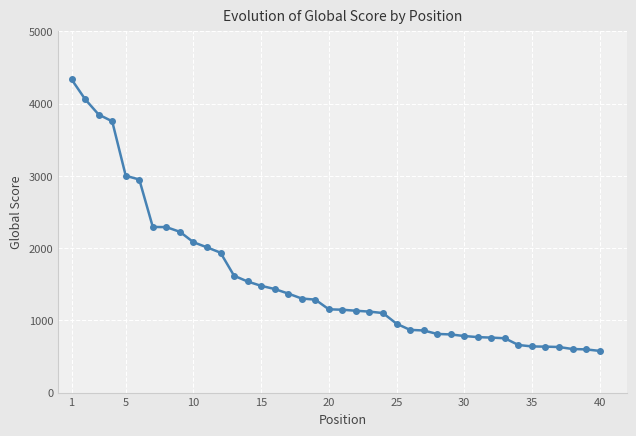

What is the sum of all values?

62184